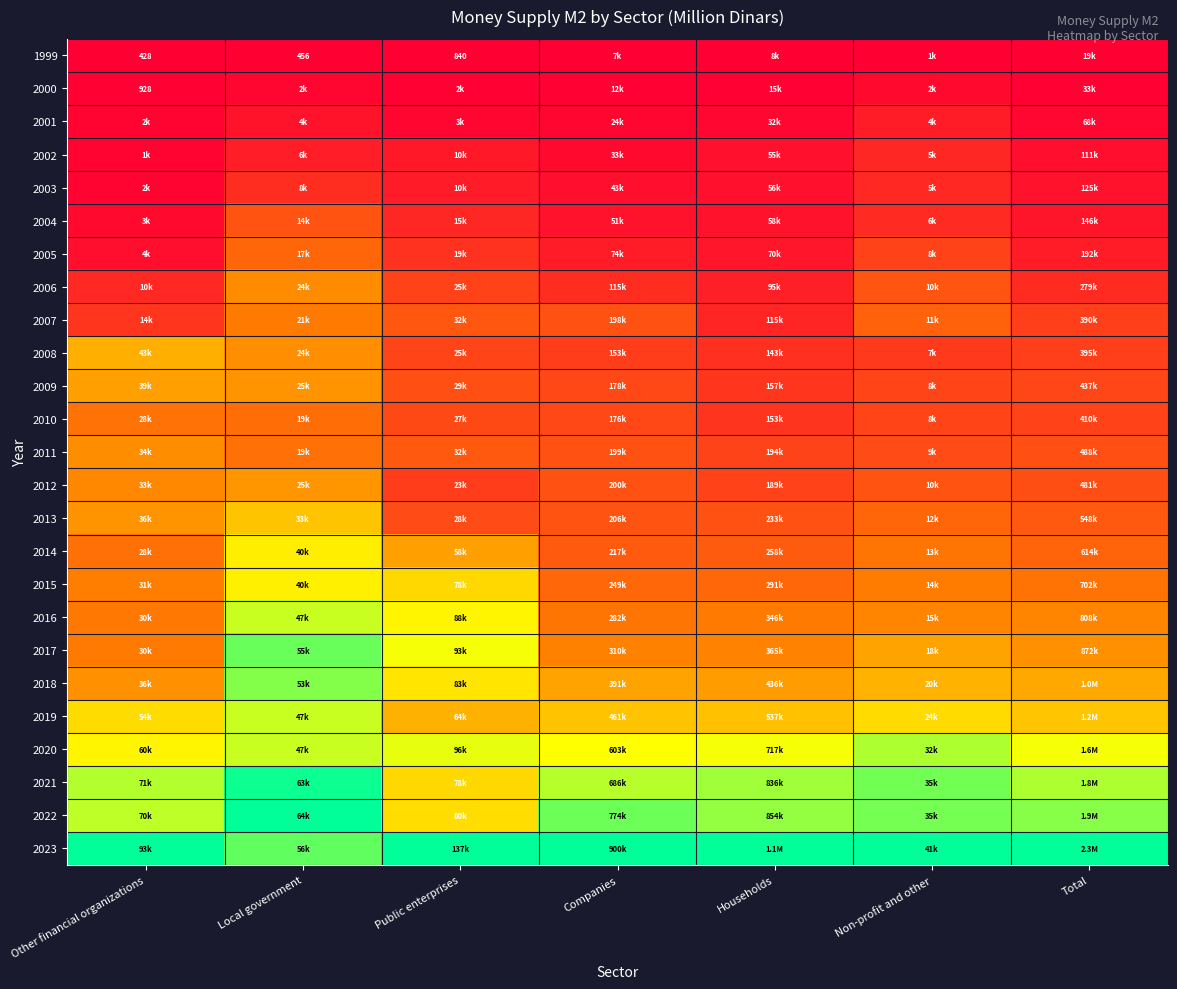

How many categories are shown in the chart?

7